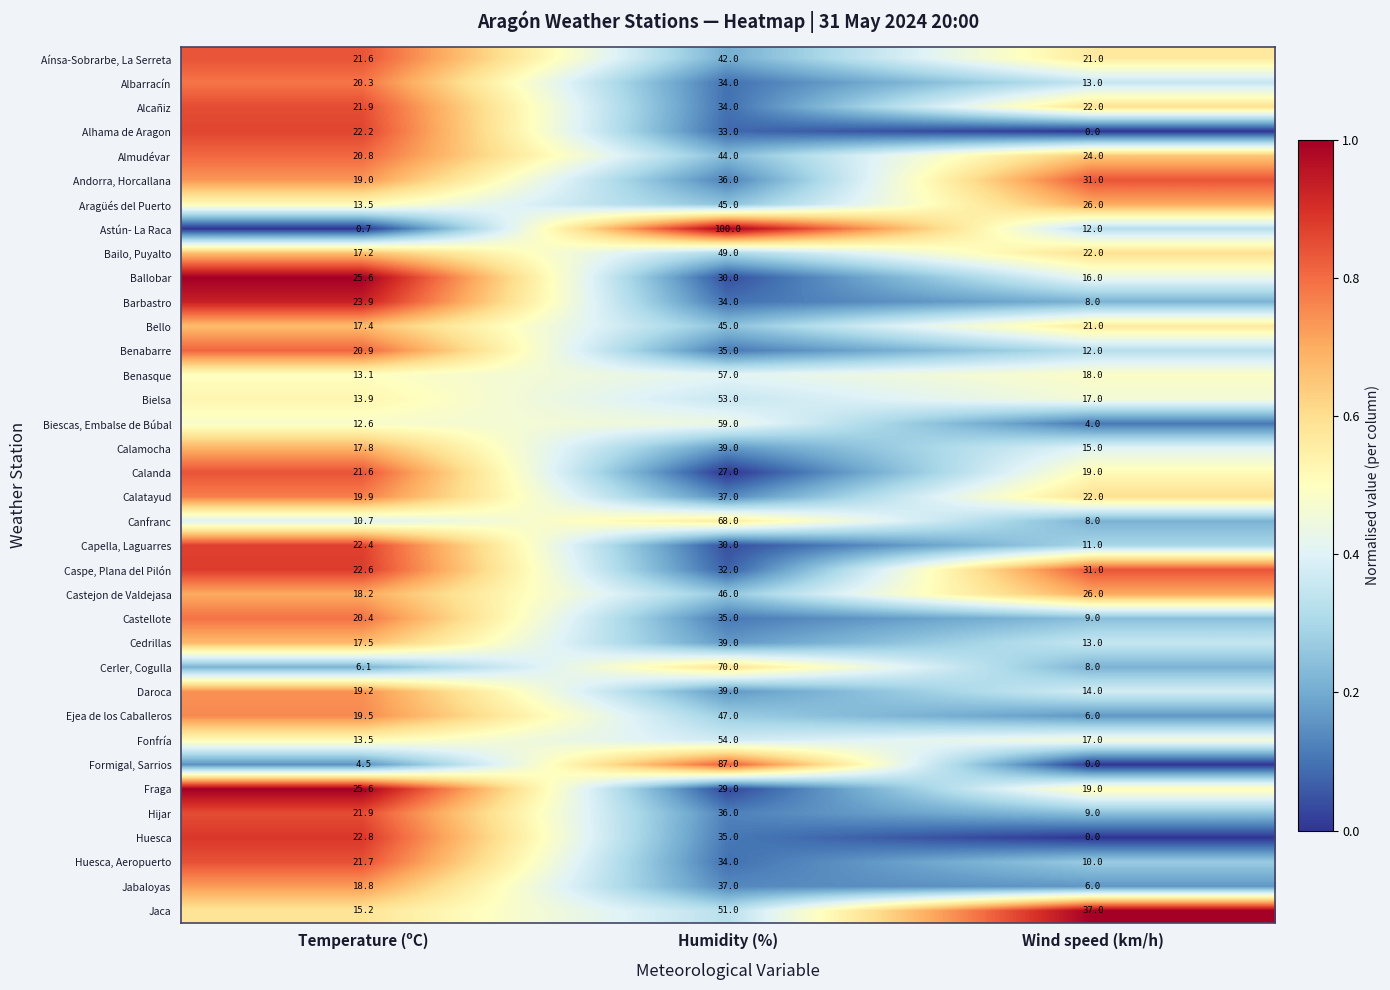

Which category has the lowest value in the Castejon de Valdejasa series?

Temperature (ºC)